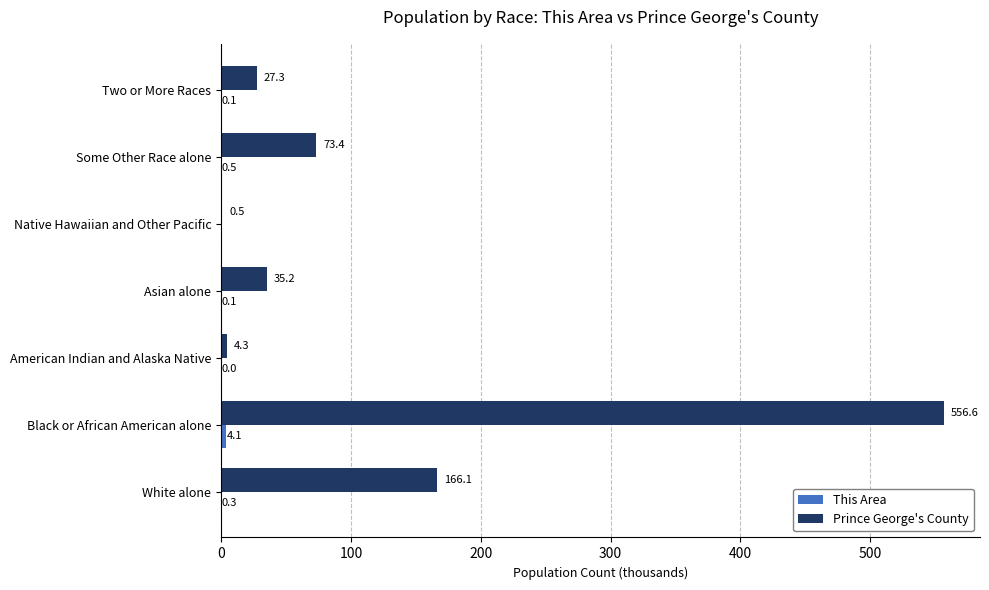

At which category does the chart reach its peak across all series?

Black or African American alone